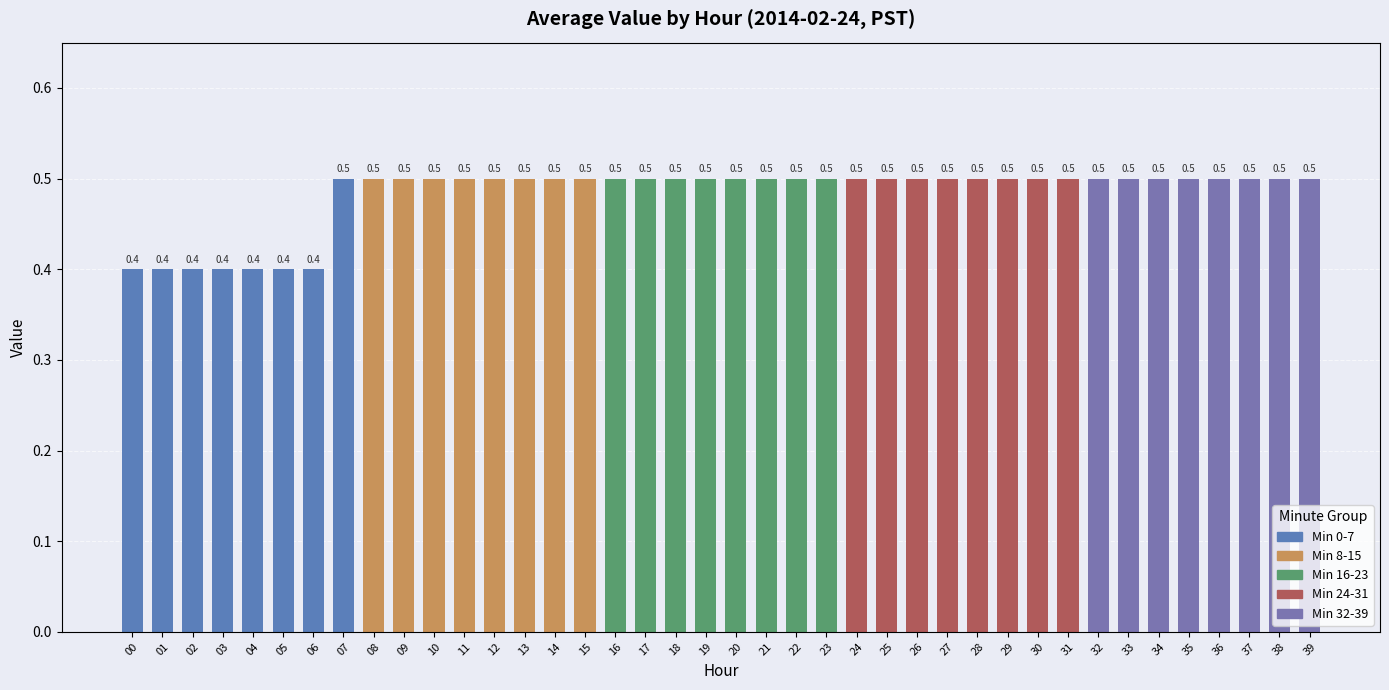

Does the chart contain any negative values?

No